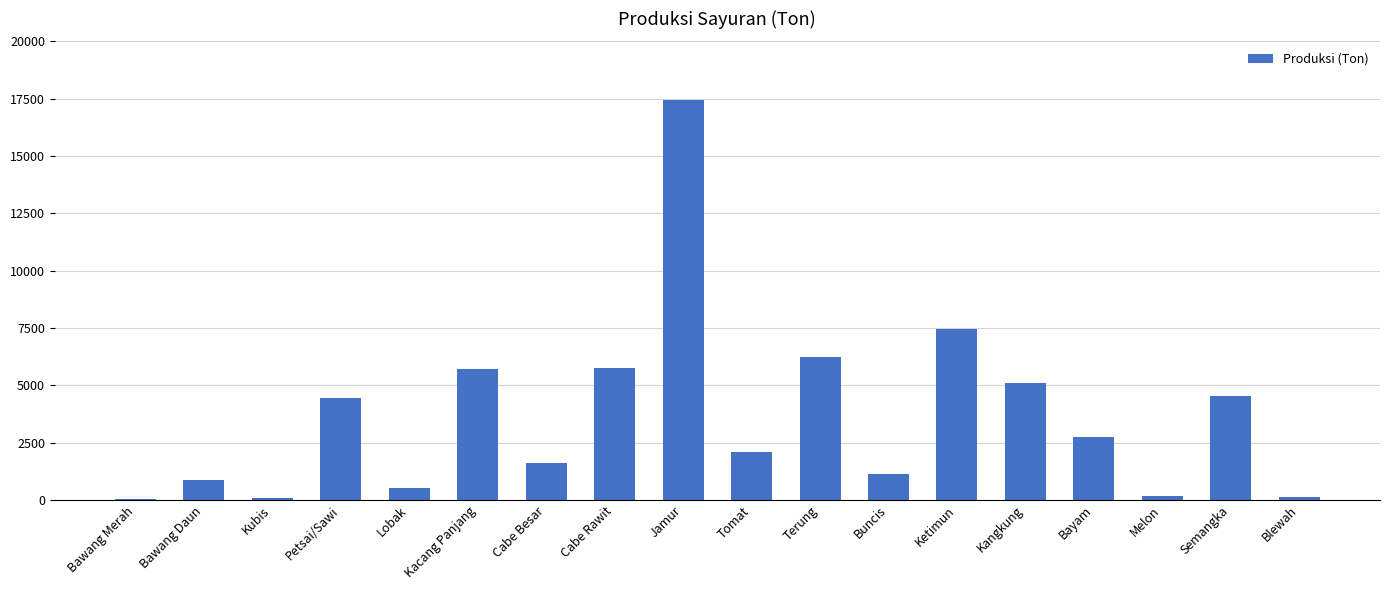

What is the greatest value displayed?

17457.0